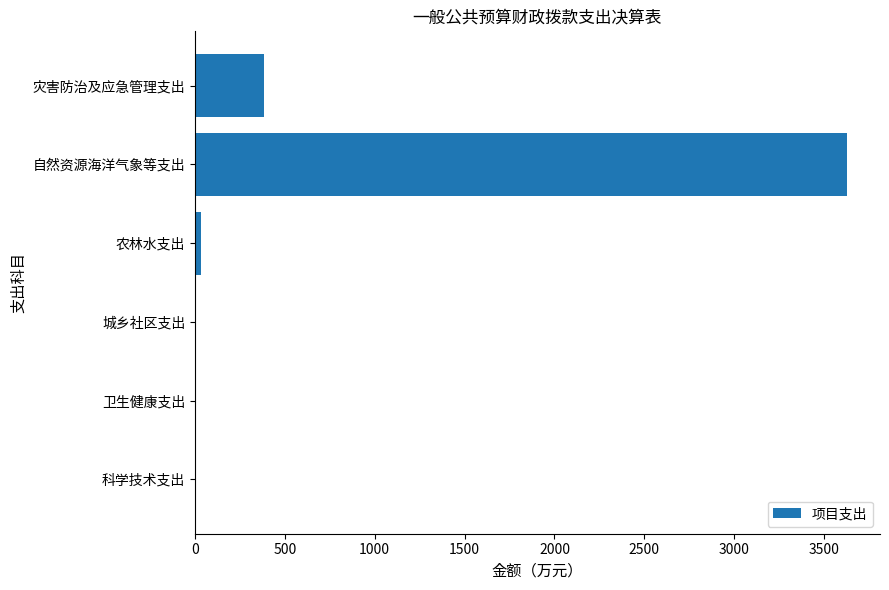

Where is the data nearest to the value 1814?

灾害防治及应急管理支出